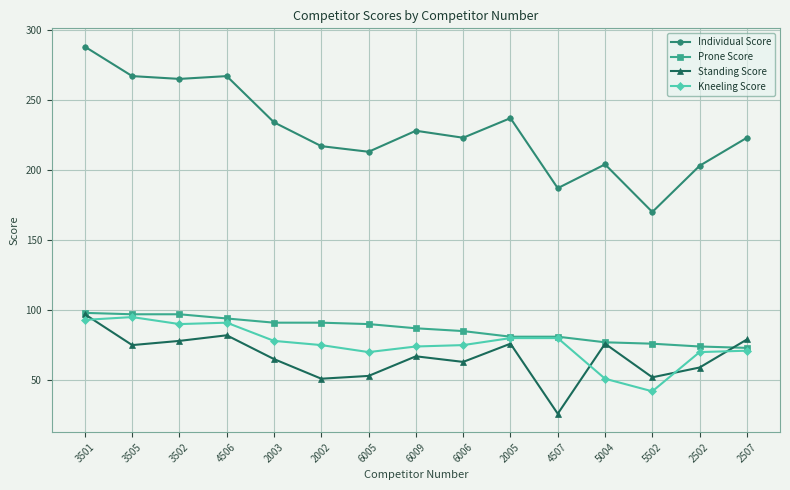

What is the difference between the maximum and minimum values in the Kneeling Score series?

53